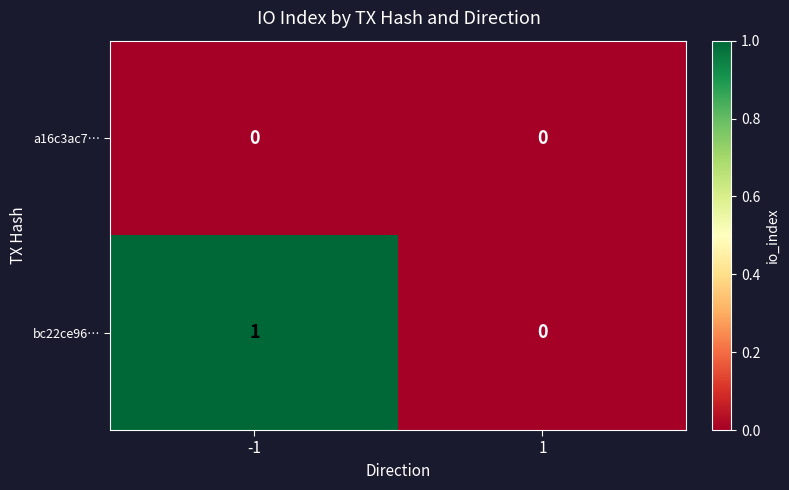

Reading left to right, extract all data points from this chart.

a16c3ac7…: -1=0	1=0
bc22ce96…: -1=1	1=0